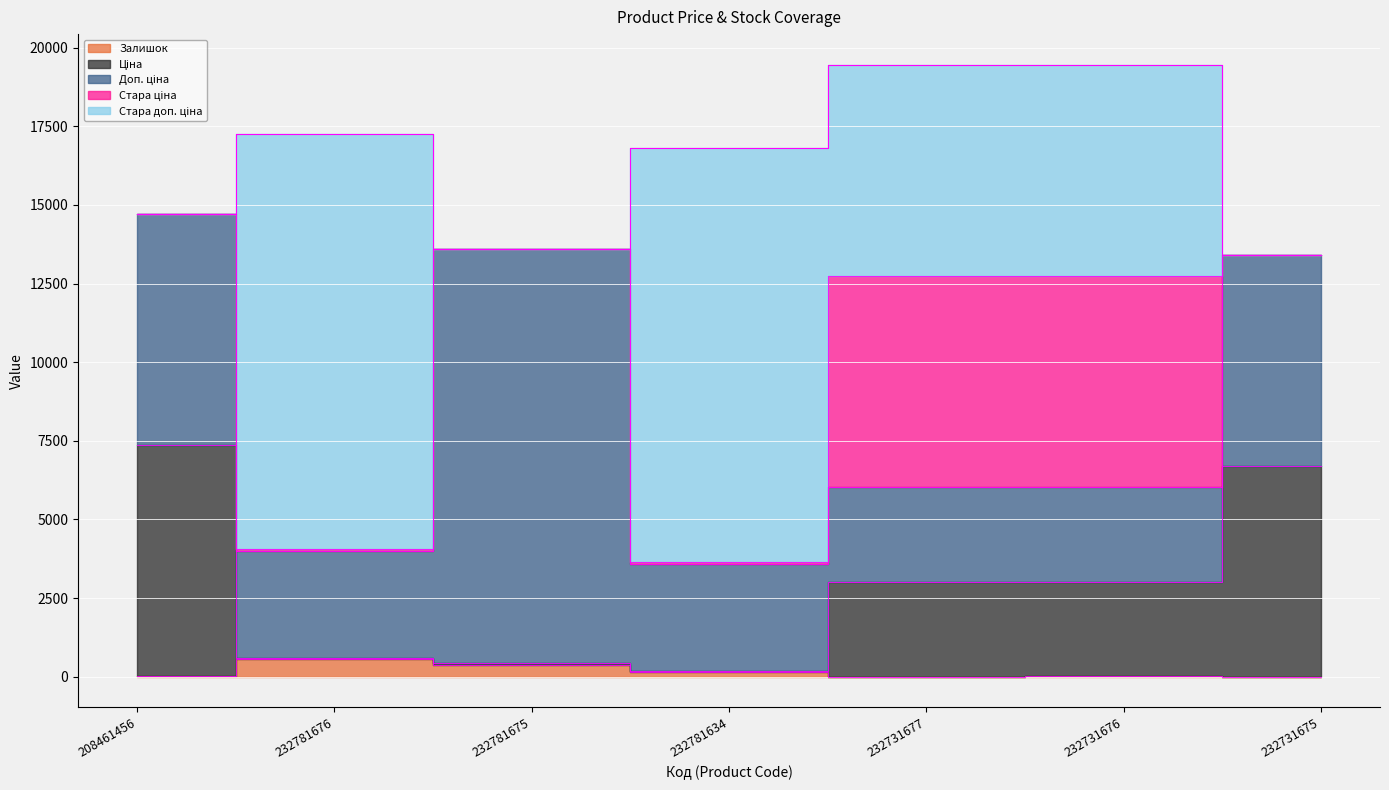

At which category does the chart reach its minimum across all series?

208461456